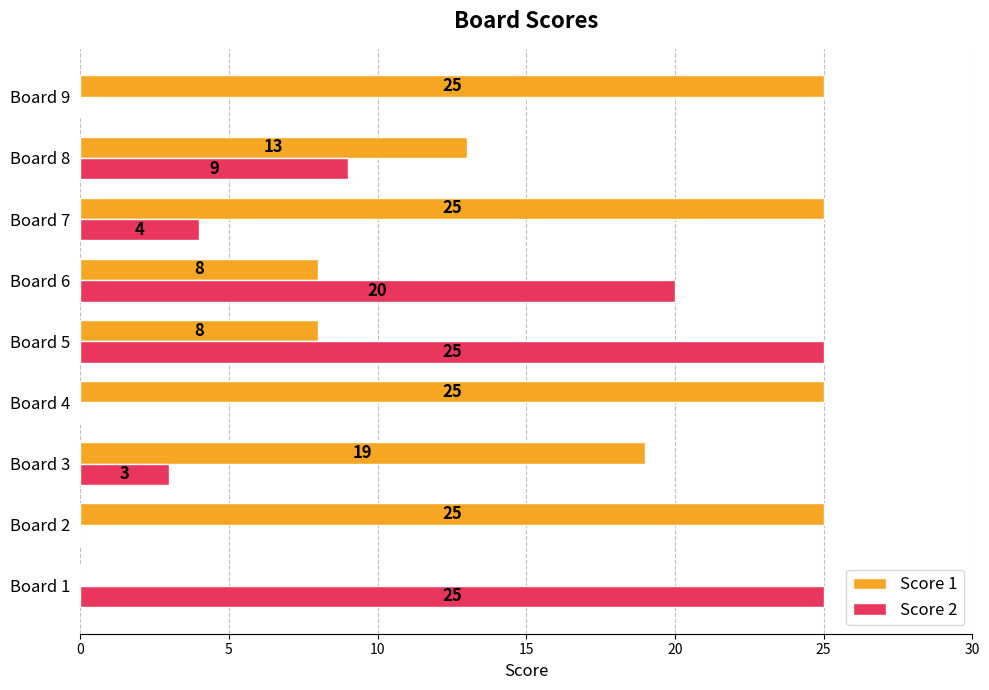

At which label is Score 2 closest to 12?

Board 8